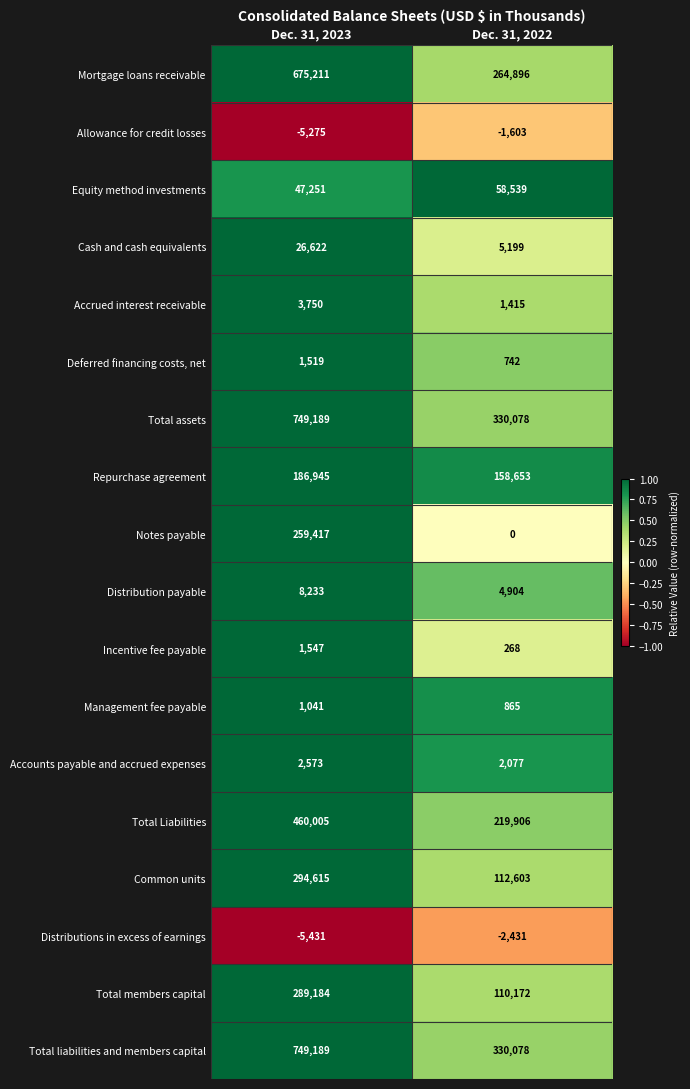

What is the spread (max minus min) of values at Dec. 31, 2022?

332509